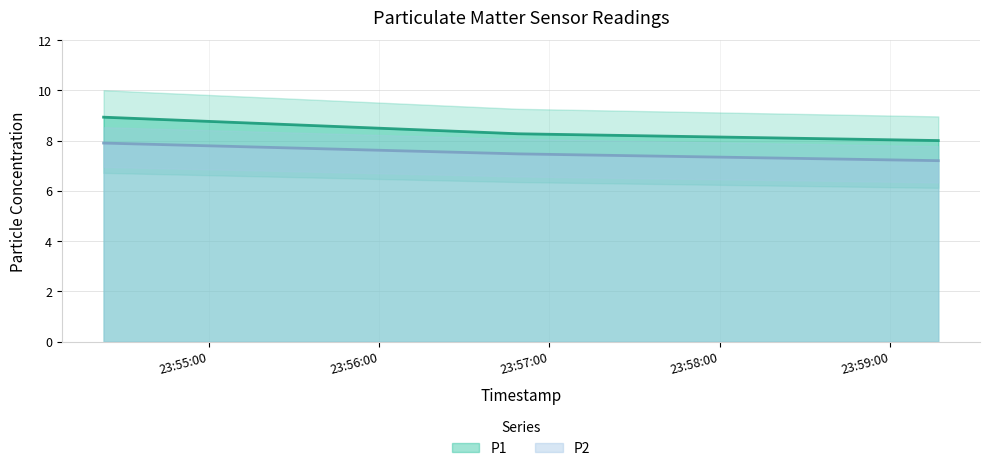

Reading left to right, what are all the values shown in this chart?

P1: 2022-07-29T23:54:23=8.9	2022-07-29T23:56:49=8.3	2022-07-29T23:59:17=8.0
P2: 2022-07-29T23:54:23=7.9	2022-07-29T23:56:49=7.5	2022-07-29T23:59:17=7.2